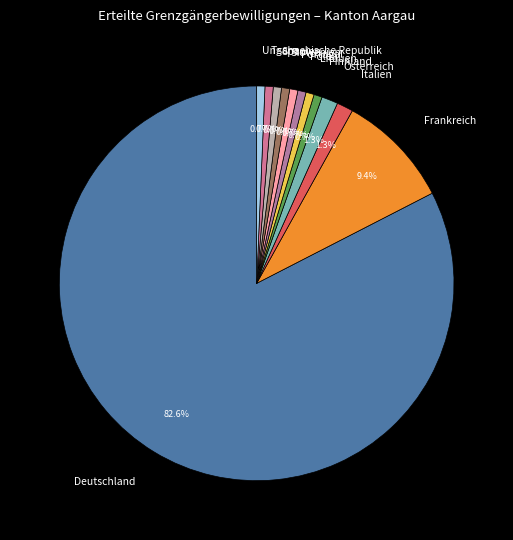

Which has a higher value, Polen or Österreich?

Österreich